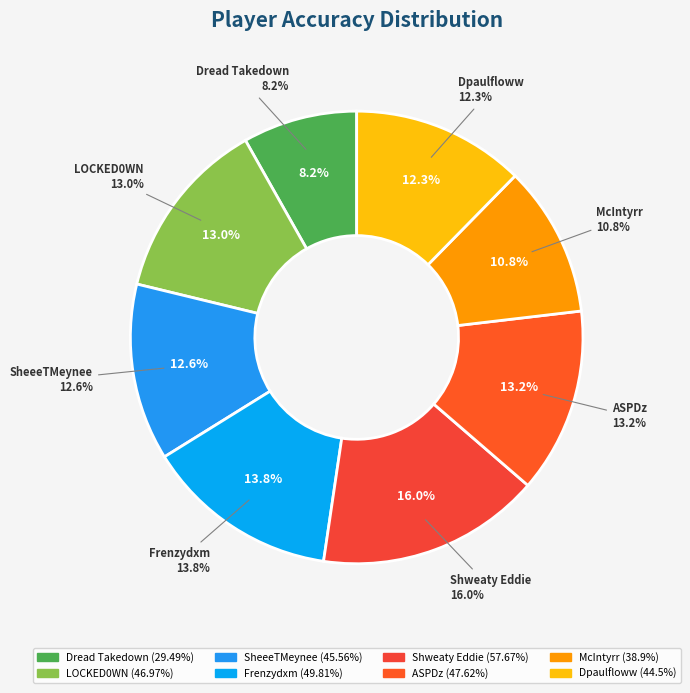

What is the total percentage of Dpaulfloww and Dread Takedown?

20.5%